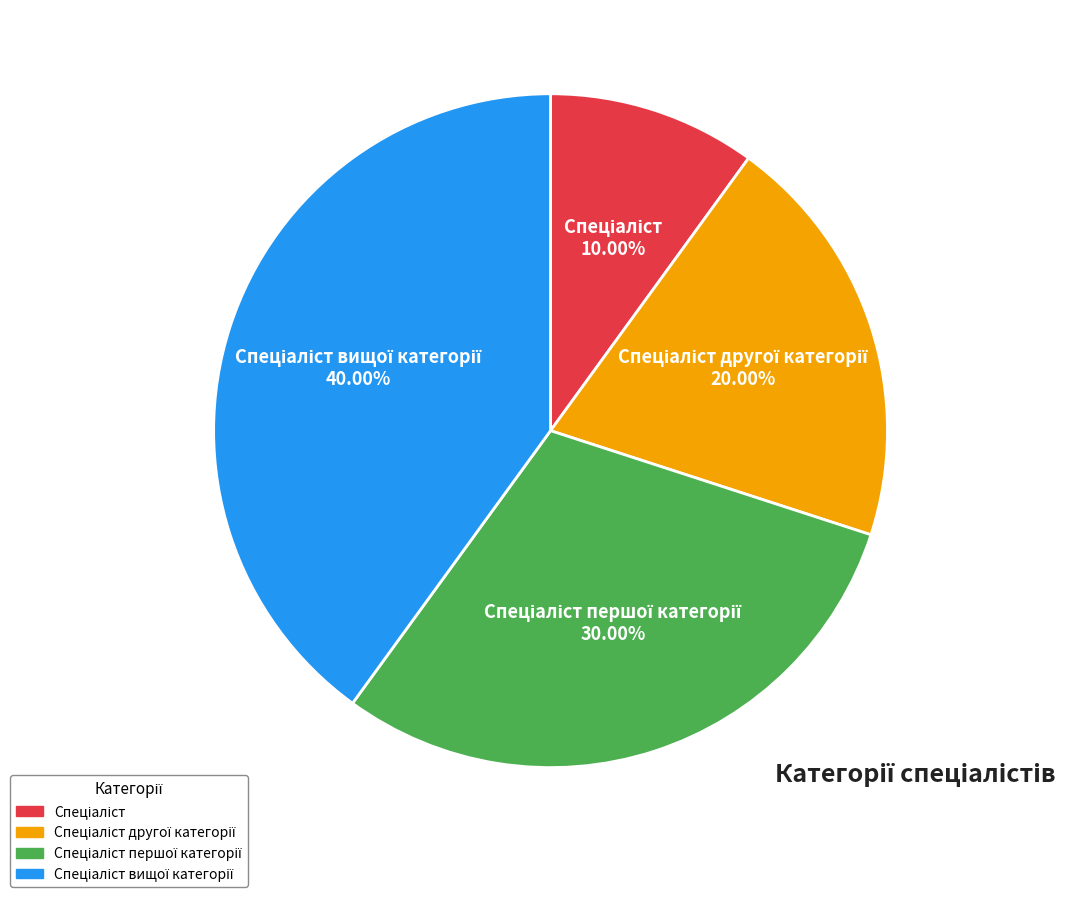

Is there any slice that represents more than half of the pie?

No